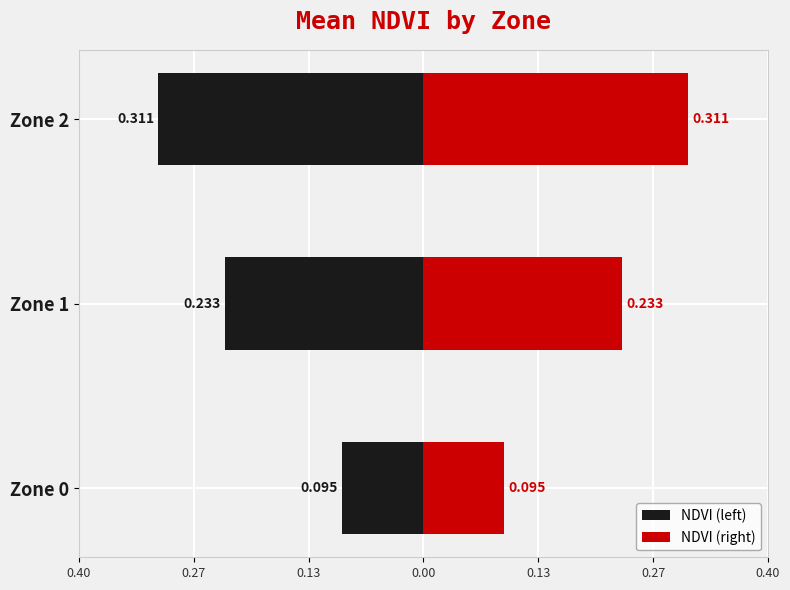

Are the bars horizontal?

Yes